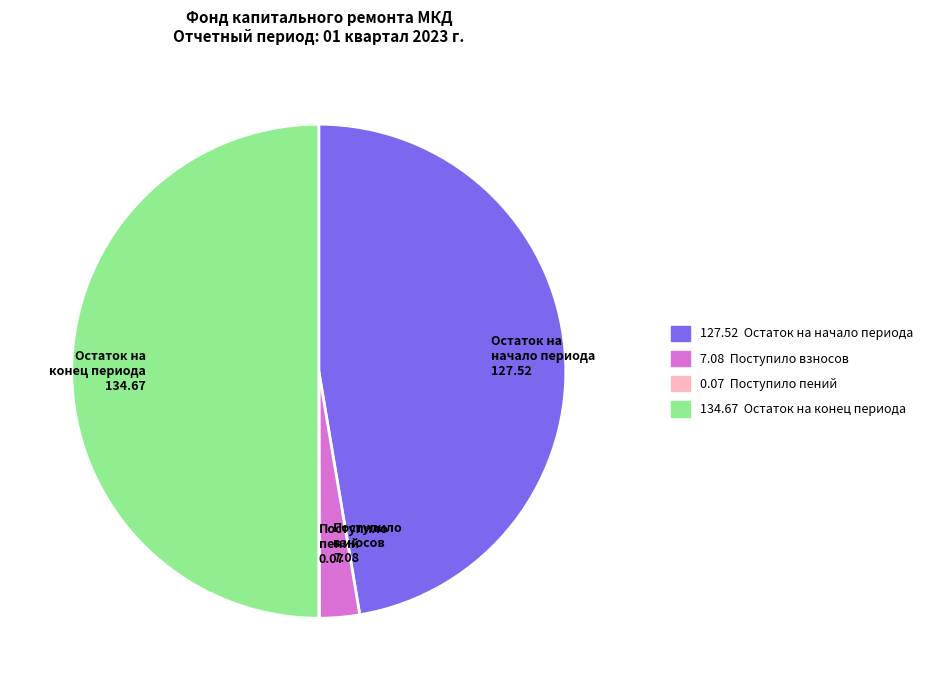

What is the largest slice in the pie chart?

Остаток на конец периода 134.67